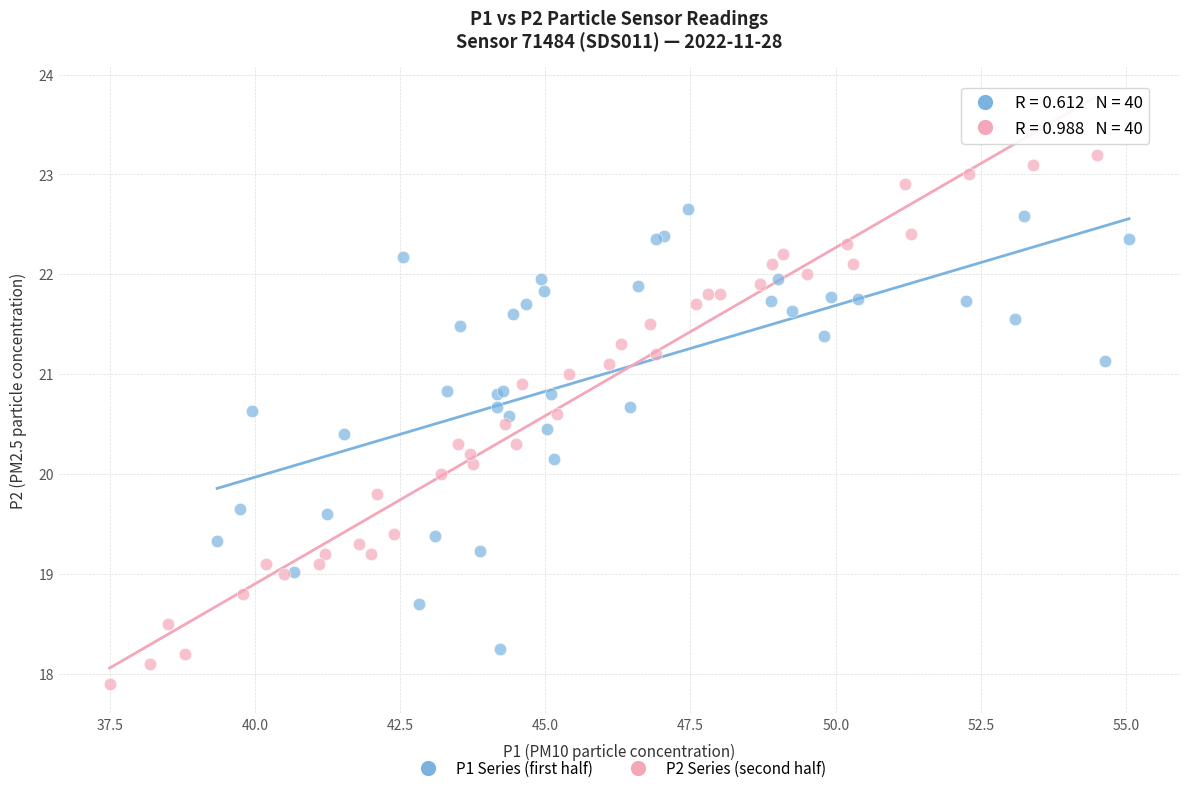

Which series reaches the maximum Y coordinate?

P2 Series (second half)